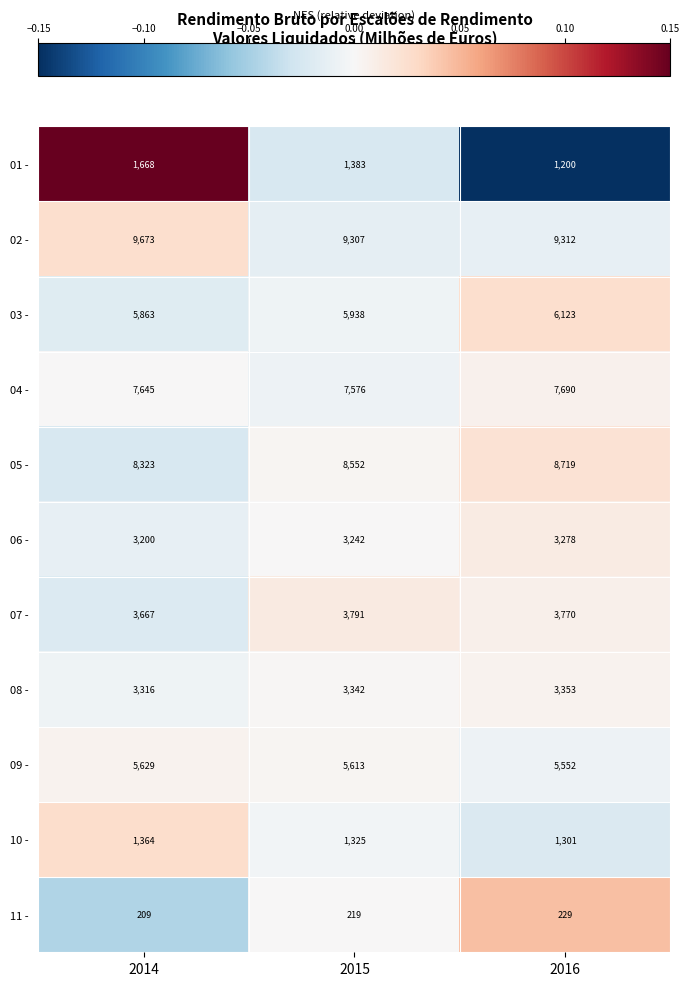

Which series has the largest range (max minus min)?

01 -